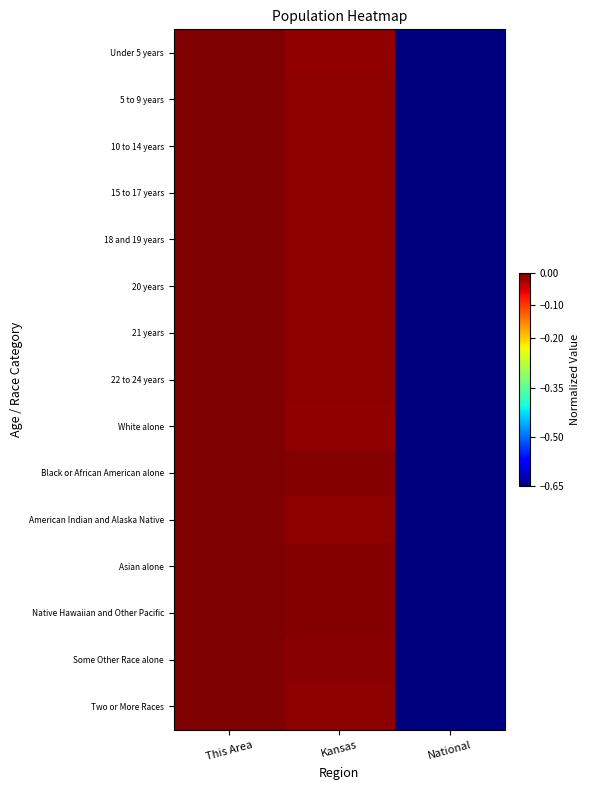

Which series has the largest total across all categories?

Native Hawaiian and Other Pacific